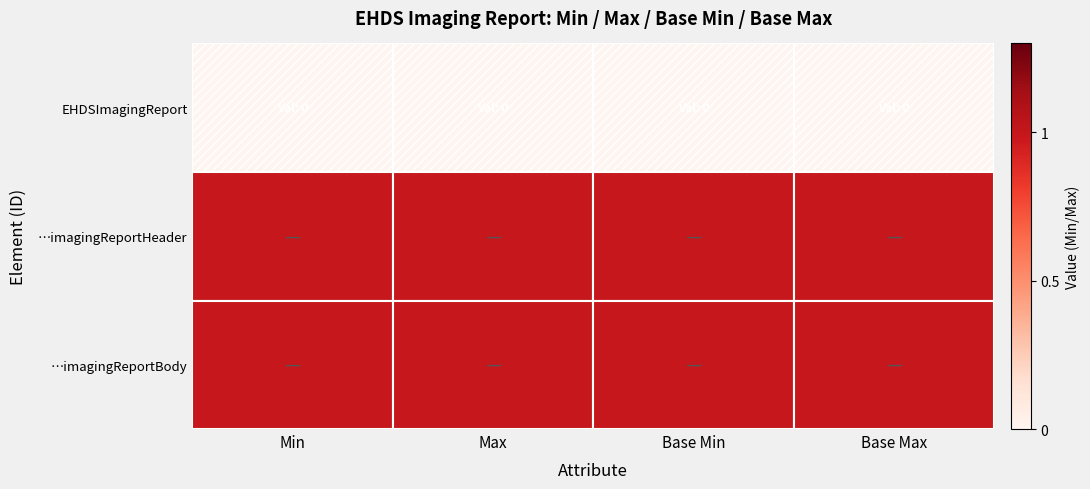

Rank the series at Base Max from lowest to highest value.

EHDSImagingReport, …imagingReportHeader, …imagingReportBody